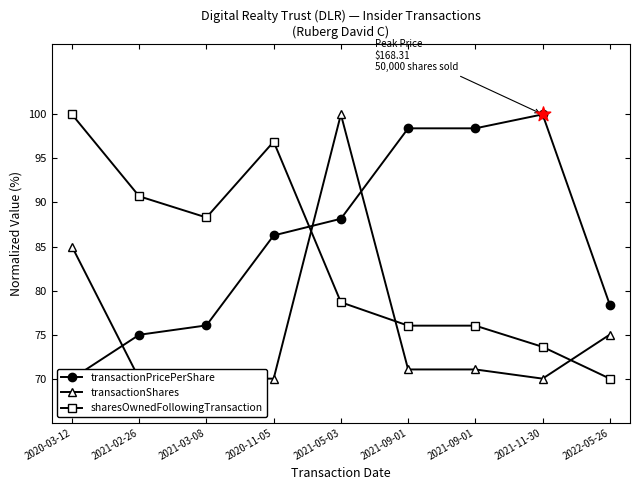

Which series reaches the minimum Y coordinate?

transactionPricePerShare